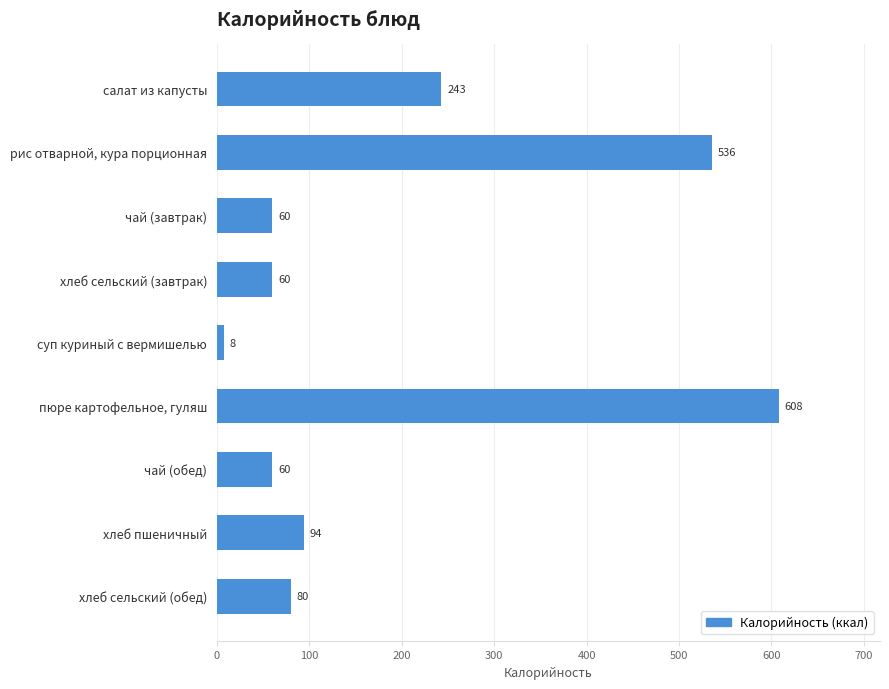

What is the difference between the maximum and second lowest values?

548